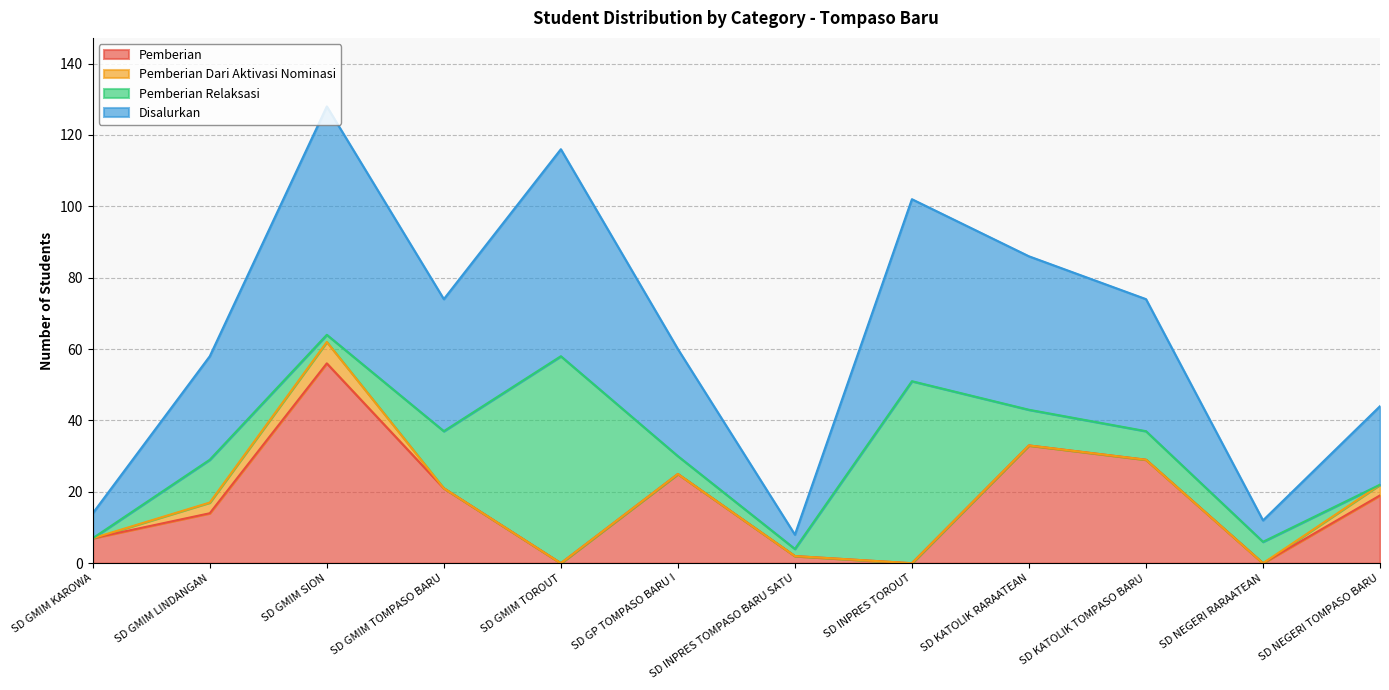

True or false: Pemberian and Disalurkan intersect in this chart.

False